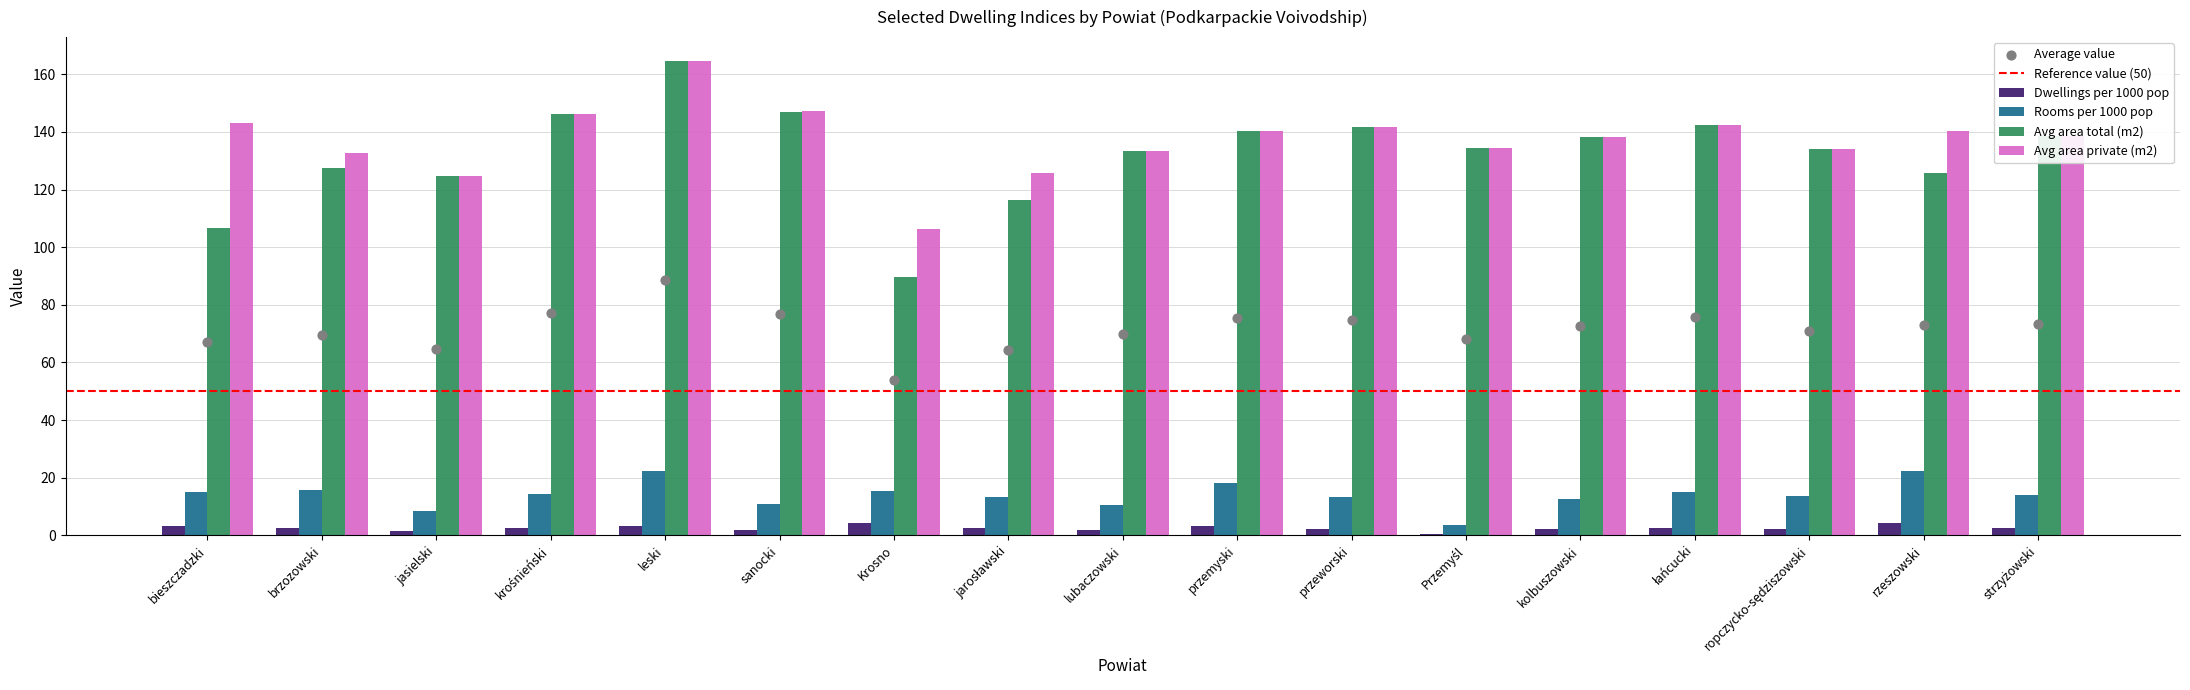

Which series reaches the maximum Y coordinate?

Avg area total (m2)